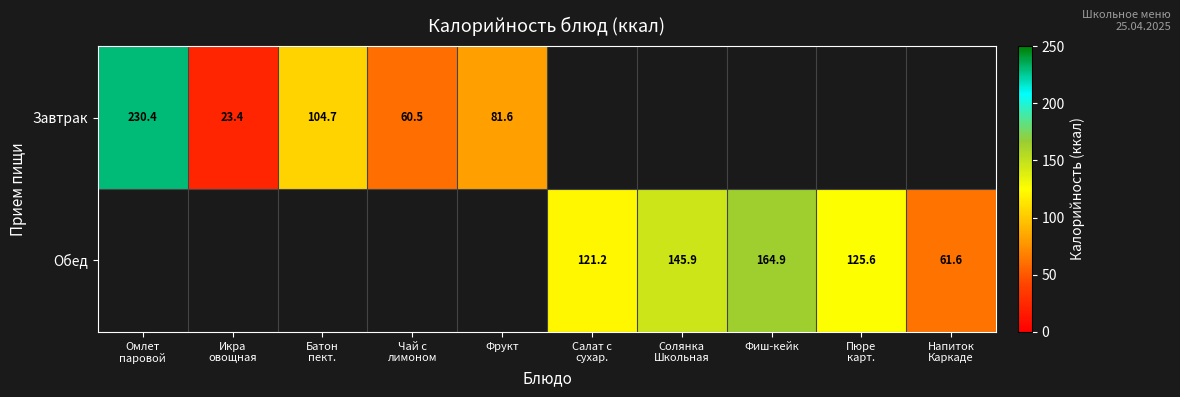

At how many categories does at least one series exceed 222?

1